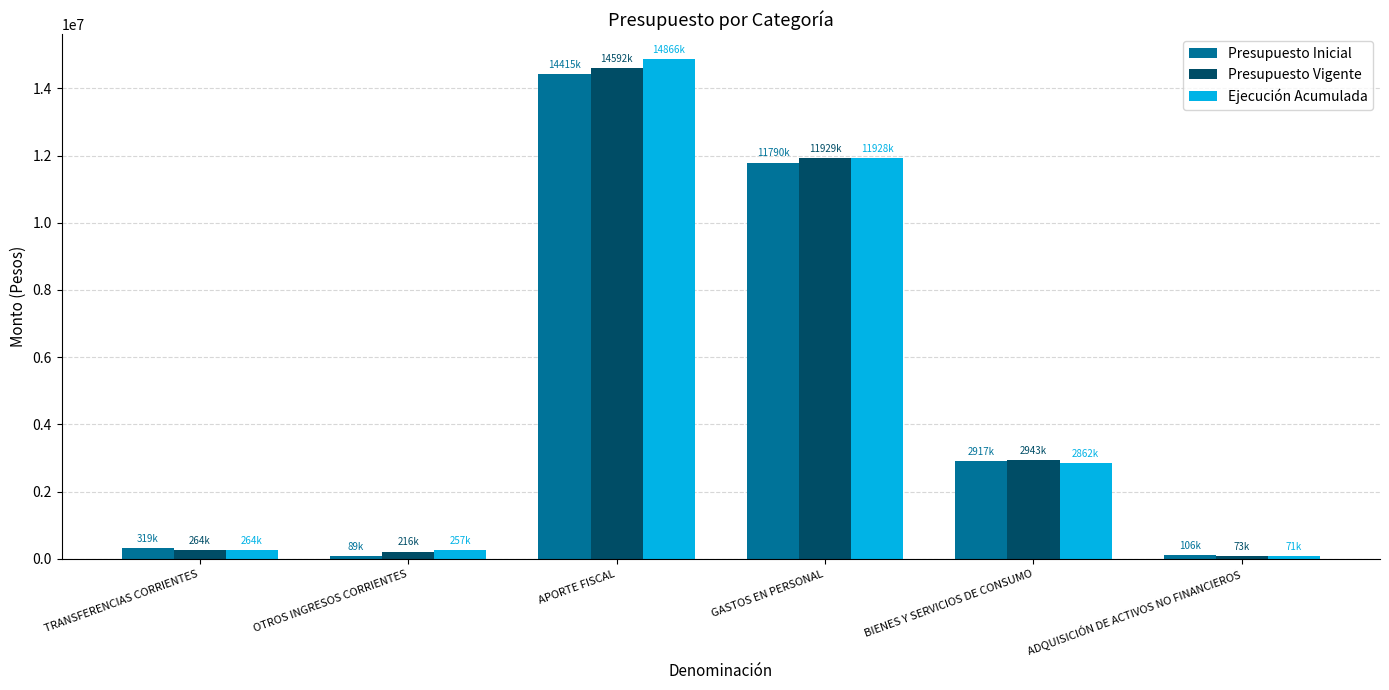

The Presupuesto Vigente series shows 8486384 at APORTE FISCAL. True or false?

False